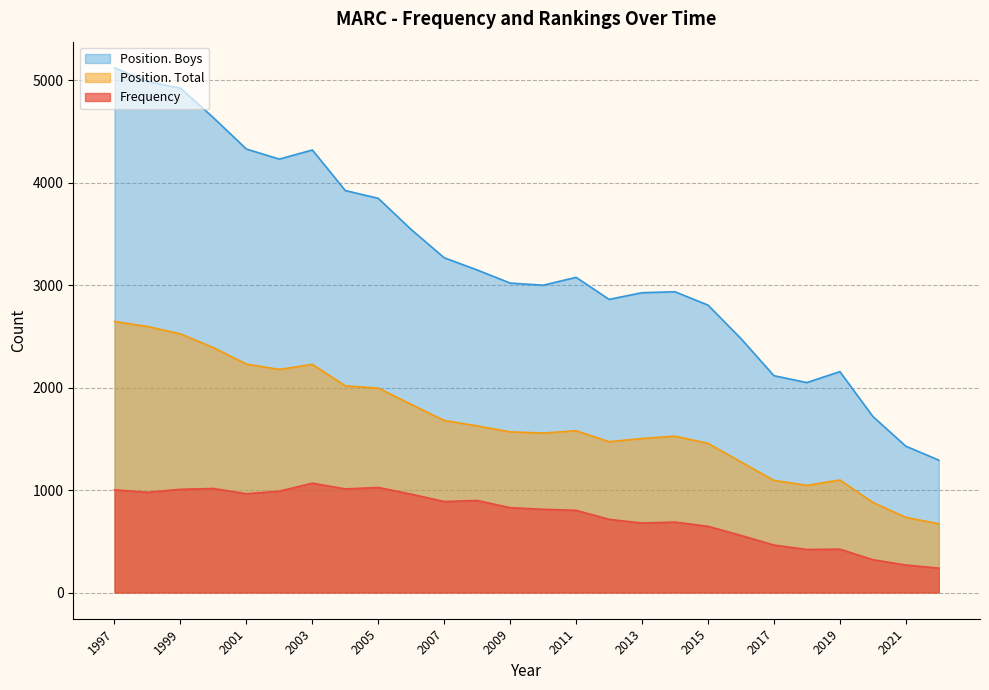

How many lines are shown in the chart?

3